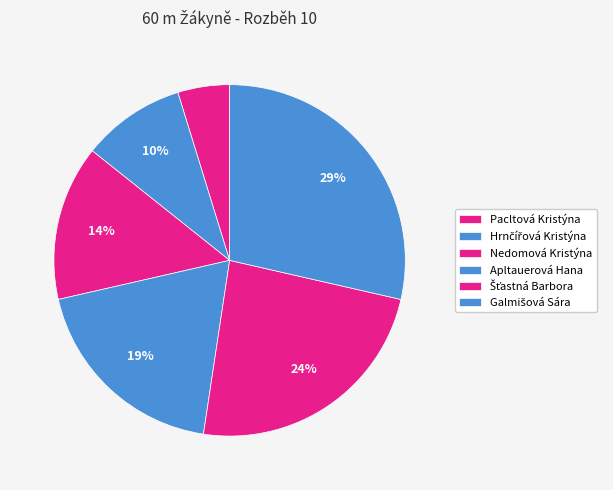

Which slice is the smallest?

Pacltová Kristýna